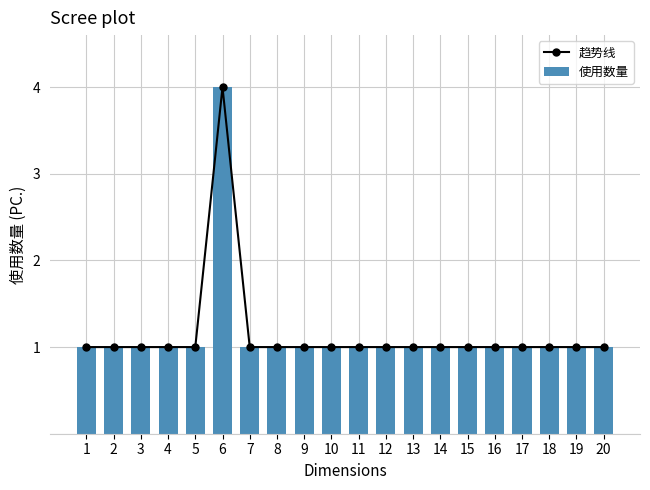

What is the value of the 趋势线 bar at the 16th from the left?

1